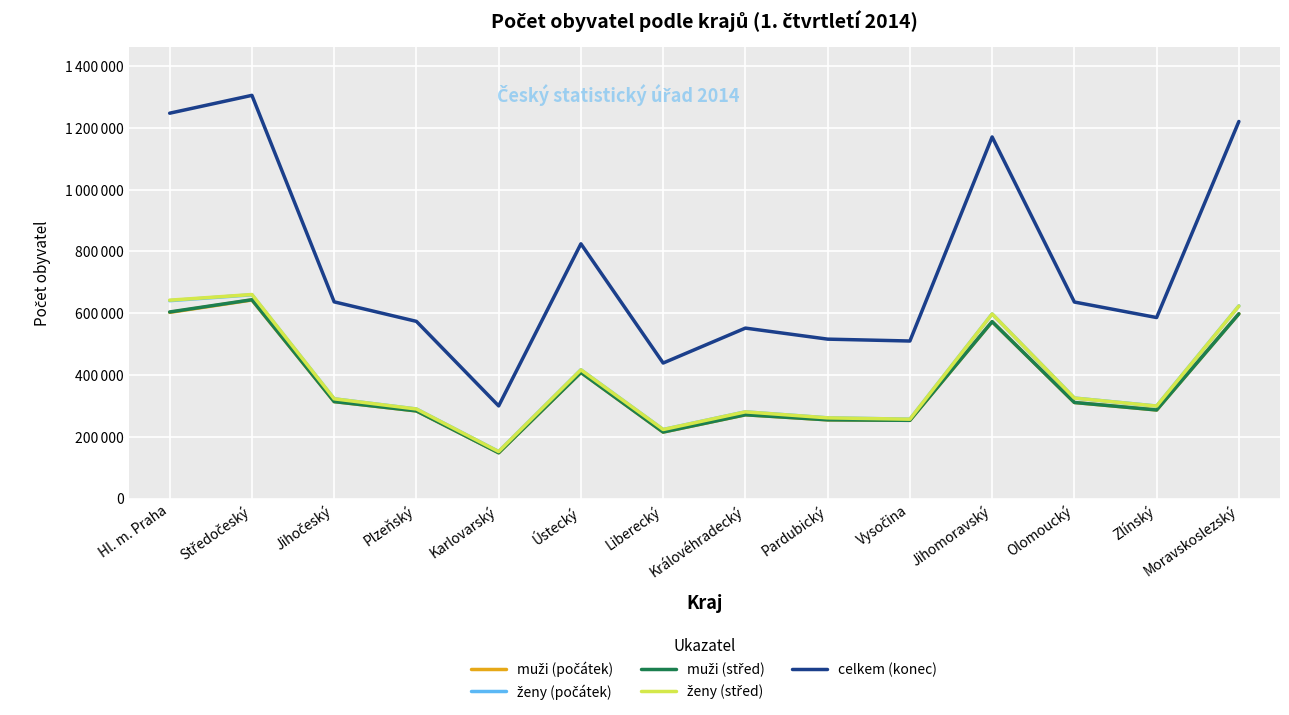

Rank the series at Středočeský from lowest to highest value.

muži (počátek), muži (střed), ženy (počátek), ženy (střed), celkem (konec)